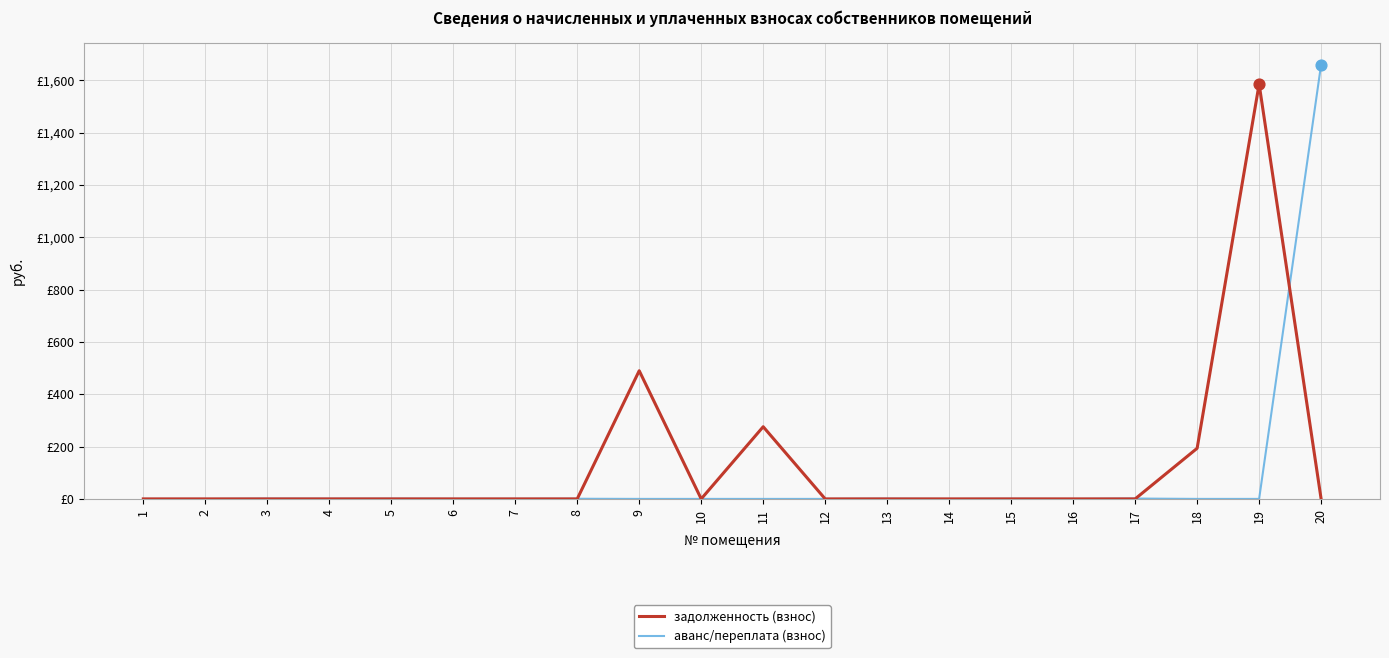

Which series has the largest total across all categories?

задолженность (взнос)